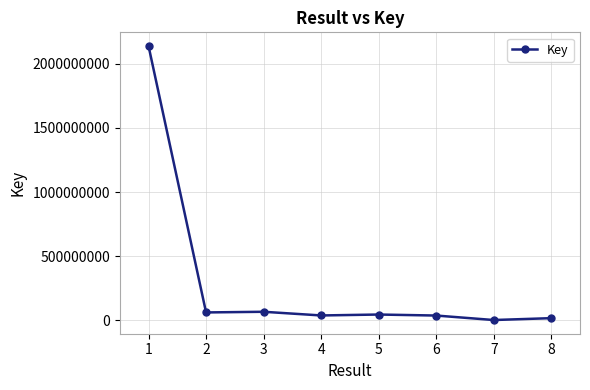

What is the sum of all values?

2402497546